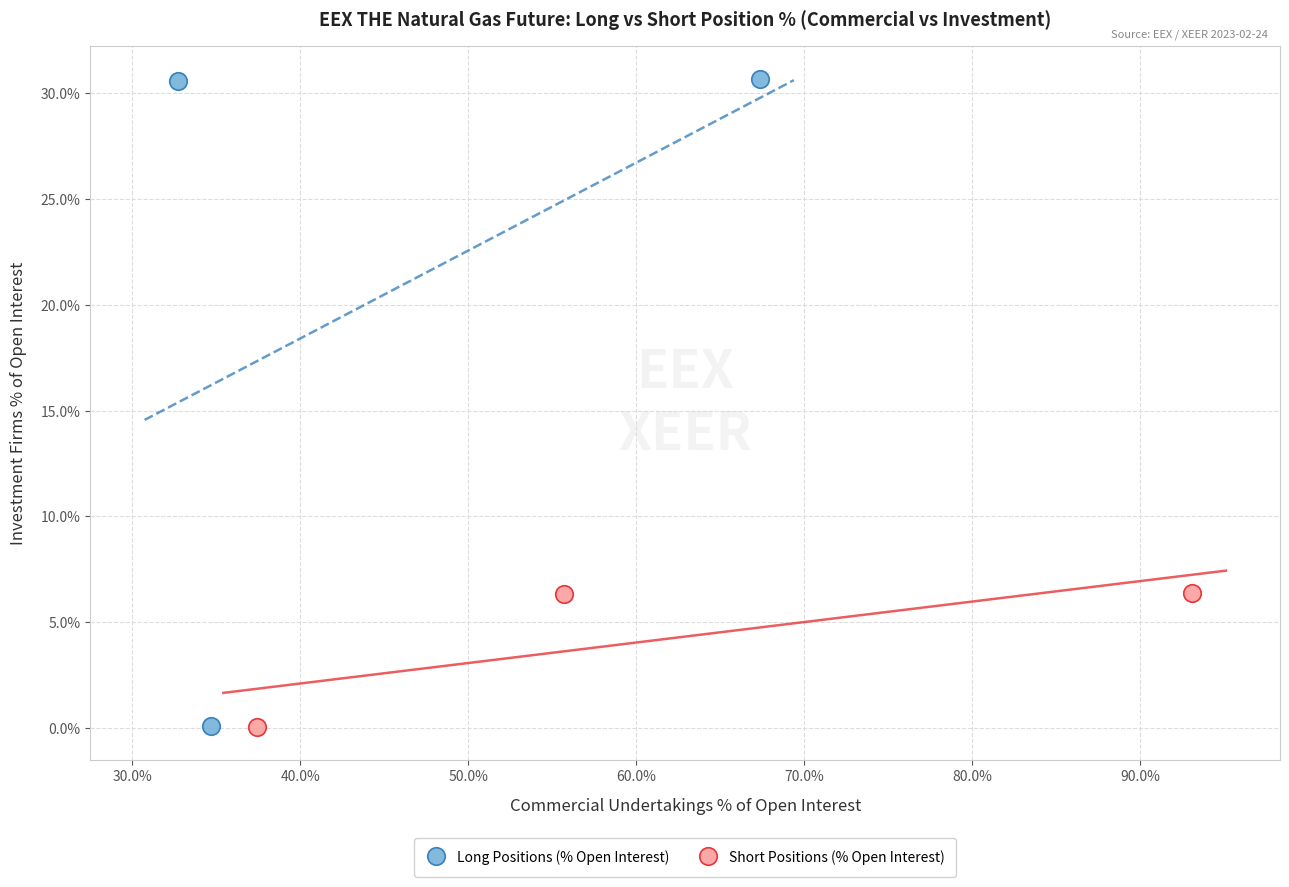

What are all the series names shown in the legend?

Long Positions (% Open Interest), Short Positions (% Open Interest)